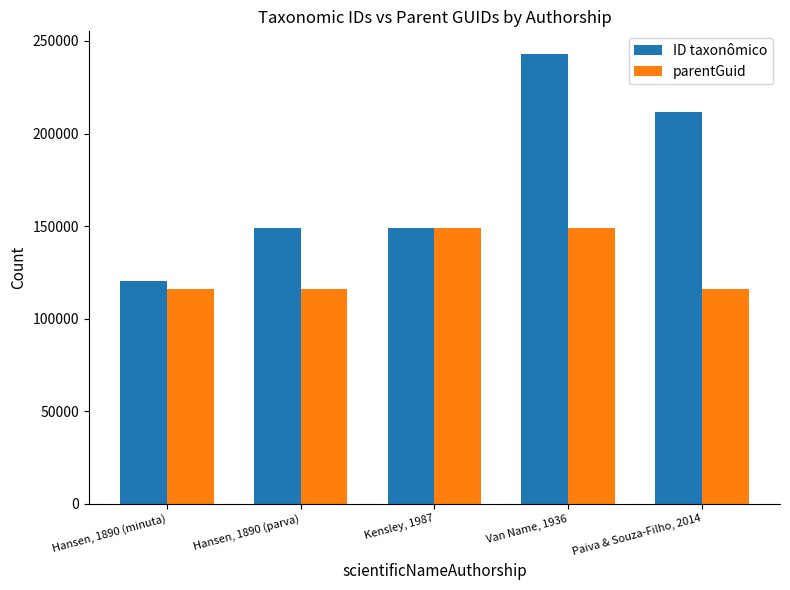

The parentGuid series shows 175053 at Paiva & Souza-Filho, 2014. True or false?

False